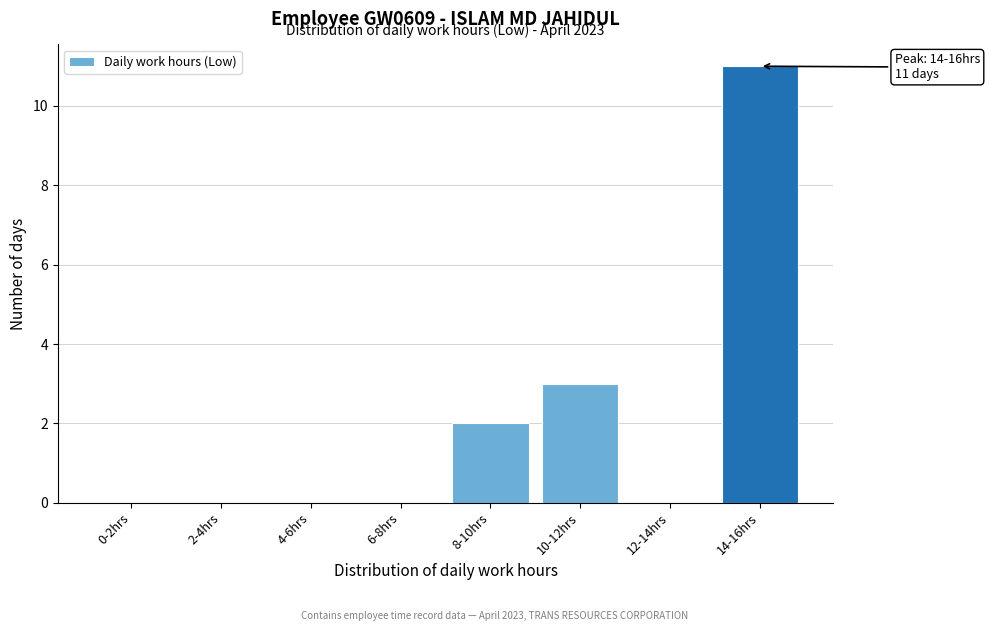

Reading left to right, transcribe all the data shown in this chart.

0-2hrs=0	2-4hrs=0	4-6hrs=0	6-8hrs=0	8-10hrs=2	10-12hrs=3	12-14hrs=0	14-16hrs=11